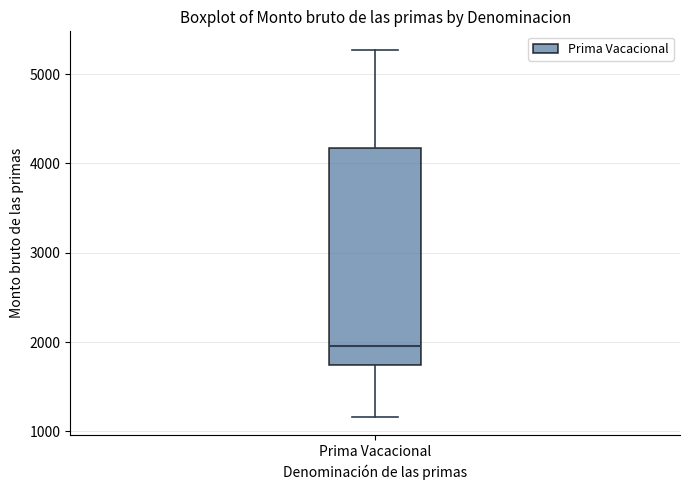

Where is the upper edge of the box for Prima Vacacional on the y-axis? The values are not printed on the chart, so give them approximately, as read against the axis.

4200